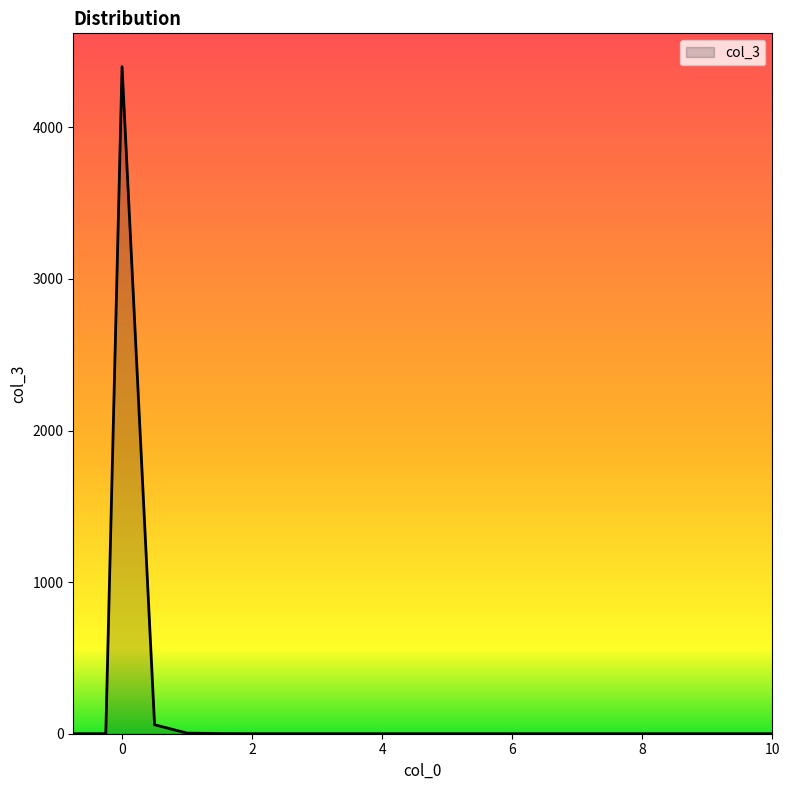

What is the maximum value shown in the chart?

4400